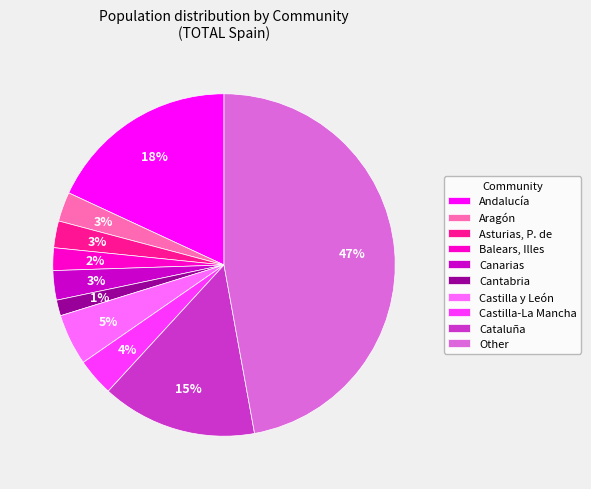

How many slices are in this pie chart?

10